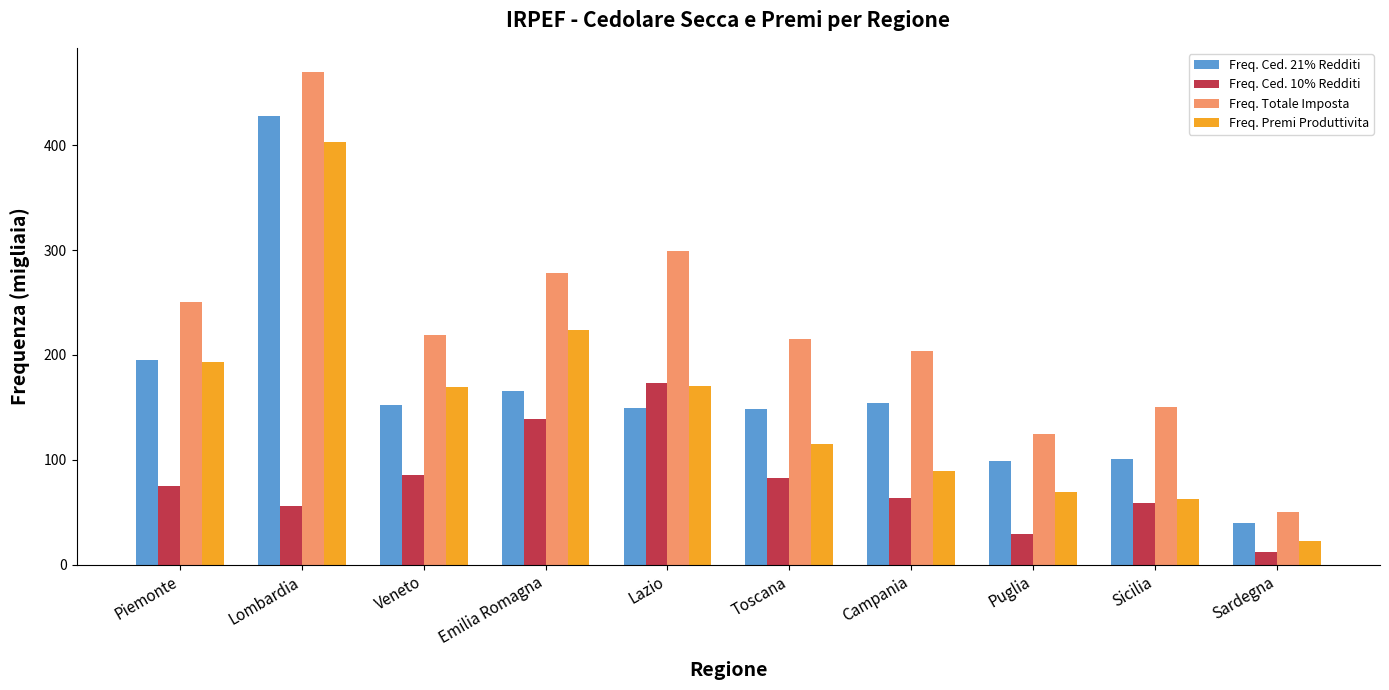

At which category is the sum across all series the highest?

Lombardia